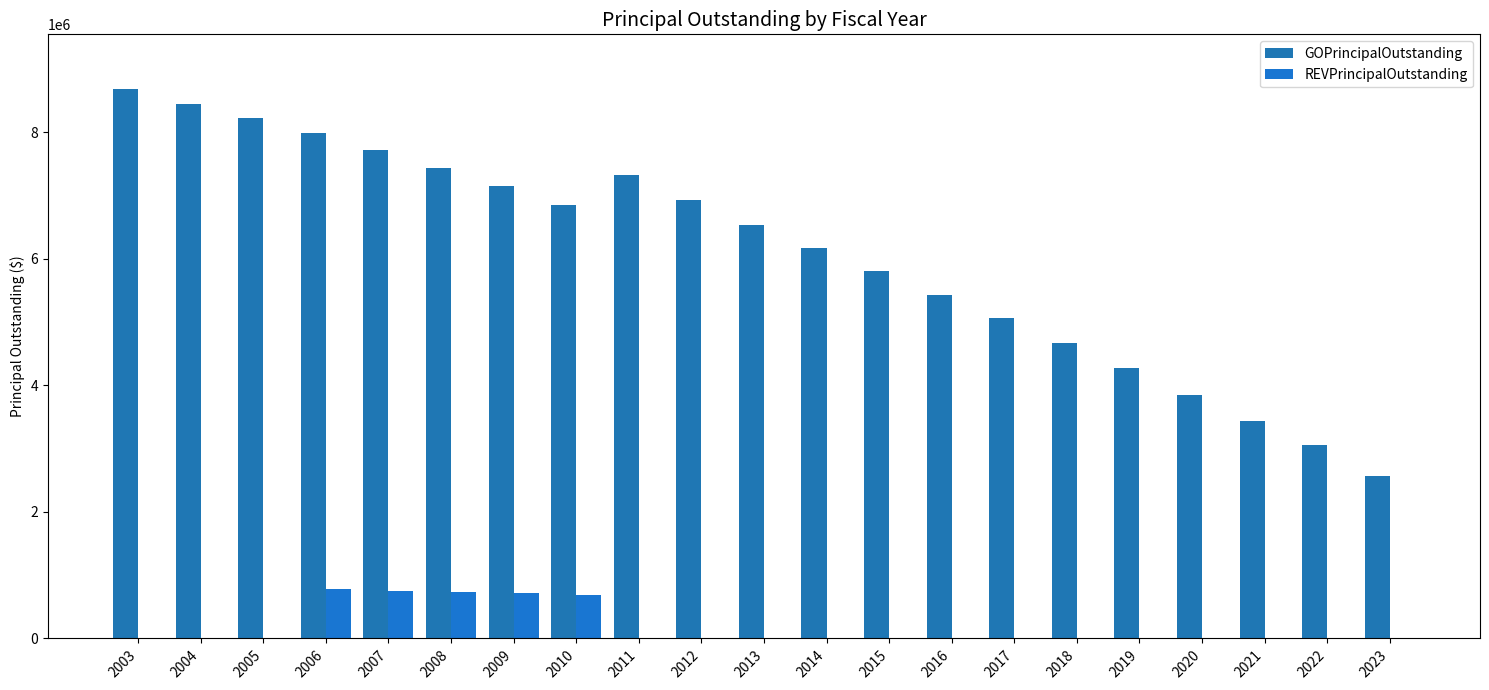

Reading left to right, transcribe all the data shown in this chart.

GOPrincipalOutstanding: 2003=8680000	2004=8450000	2005=8233000	2006=7981000	2007=7715000	2008=7440000	2009=7156000	2010=6858000	2011=7330000	2012=6930000	2013=6530000	2014=6175000	2015=5810000	2016=5435000	2017=5060000	2018=4670000	2019=4270000	2020=3855000	2021=3435000	2022=3060000	2023=2570000
REVPrincipalOutstanding: 2003=0	2004=0	2005=0	2006=775000	2007=755000	2008=735000	2009=715000	2010=690000	2011=0	2012=0	2013=0	2014=0	2015=0	2016=0	2017=0	2018=0	2019=0	2020=0	2021=0	2022=0	2023=0